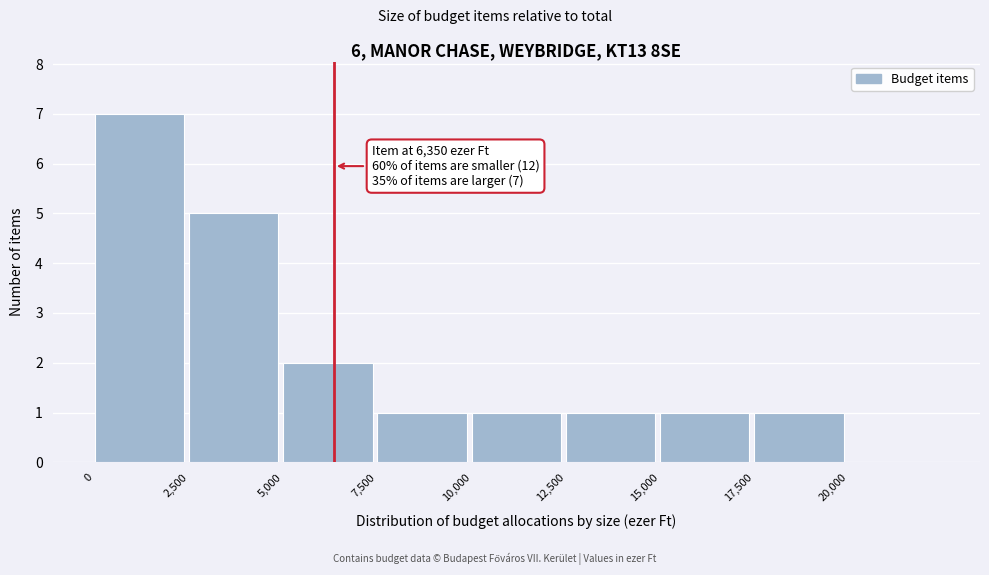

Which range on the x-axis has the tallest bar?

0 to 2500